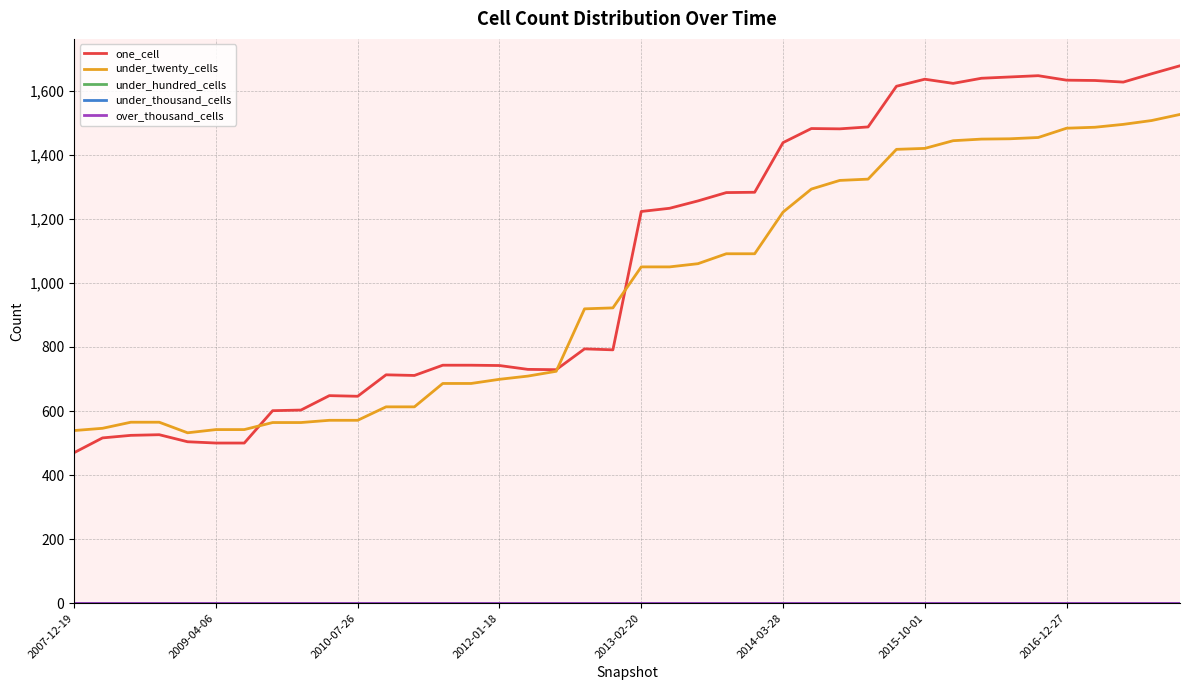

Is this an area chart (filled region under the line)?

No